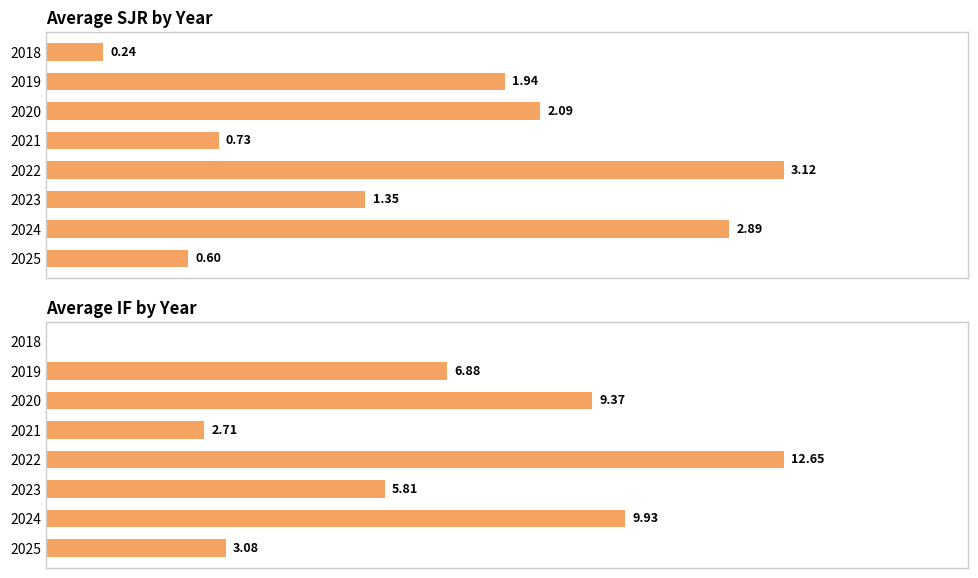

Are the bars grouped side by side (vs. stacked)?

Yes